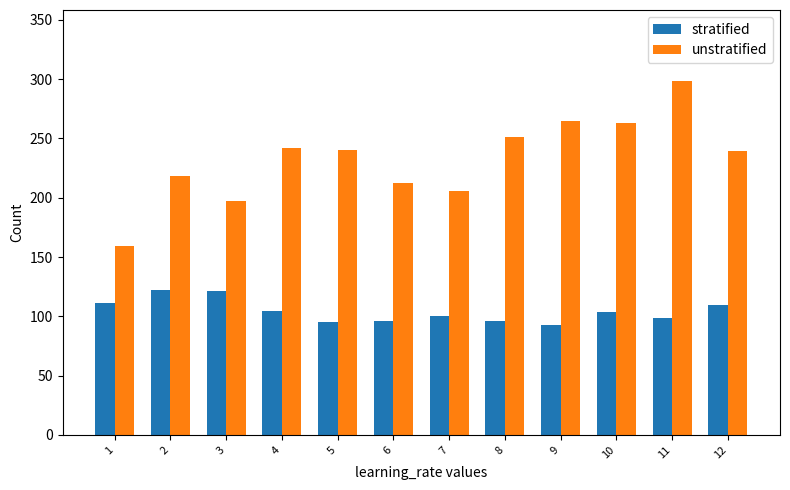

What is the difference between the maximum and minimum values in the stratified series?

29.8